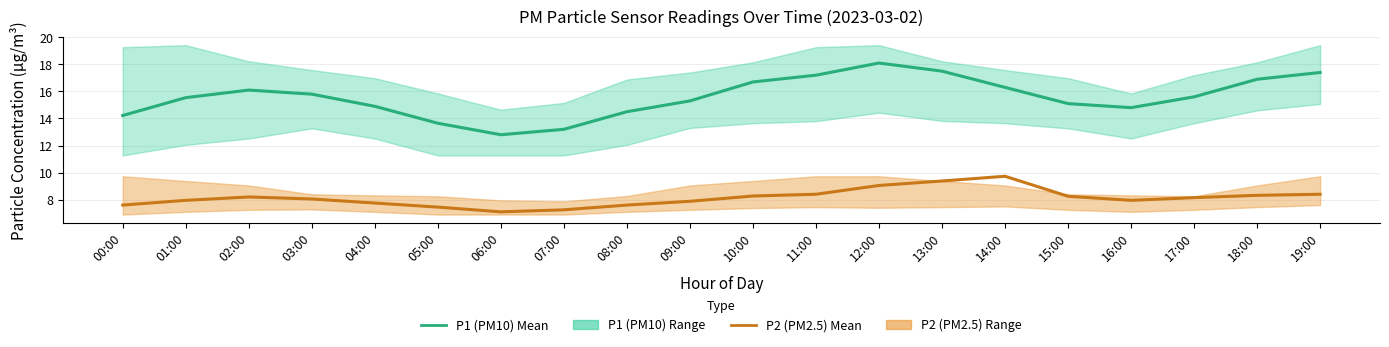

What is the value of the P2 (PM2.5) Mean point at the 10th from the left?

7.9